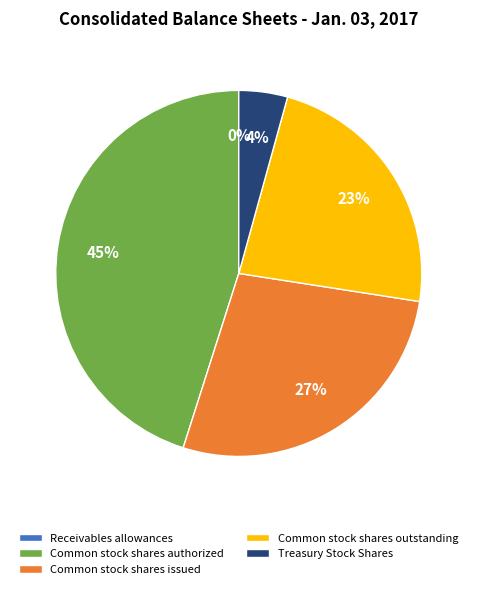

Does Treasury Stock Shares represent more than half of the total?

No